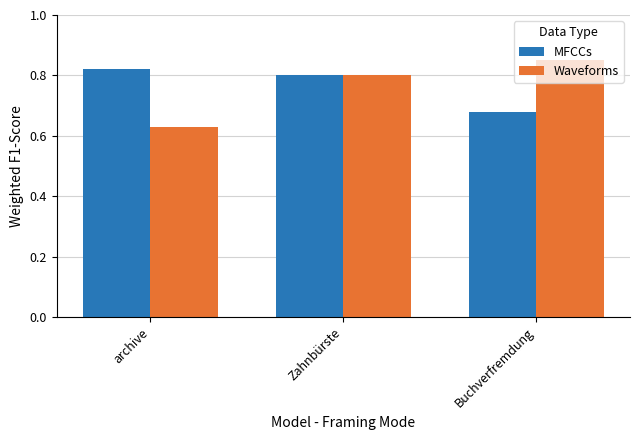

At archive, list the series in order from smallest to largest.

Waveforms, MFCCs